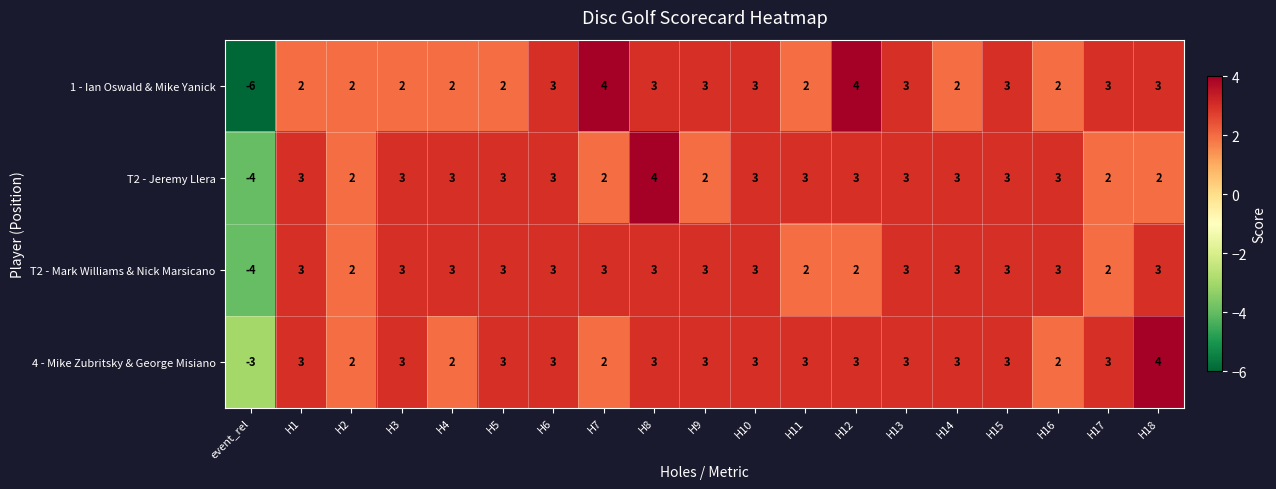

What is the difference between the maximum and minimum values in the 4 - Mike Zubritsky & George Misiano series?

7